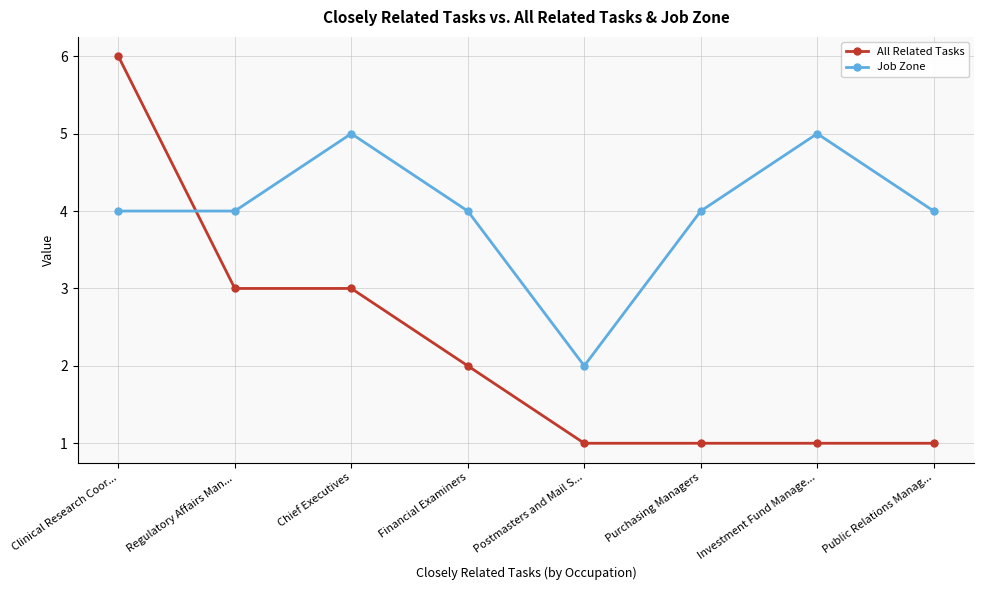

What is the minimum value shown in the chart?

1